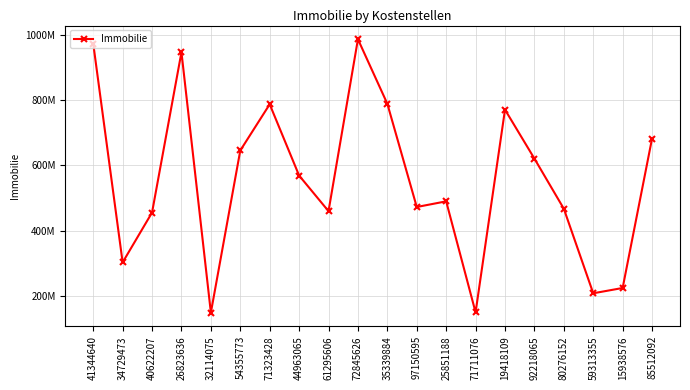

Reading left to right, list all the values displayed in this chart.

972925679	302732361	455351690	946245068	148947968	645331567	786859335	568626146	459557834	986042967	788359359	472326252	489652683	149646973	770333646	620538844	467043160	208122467	224355301	682053332